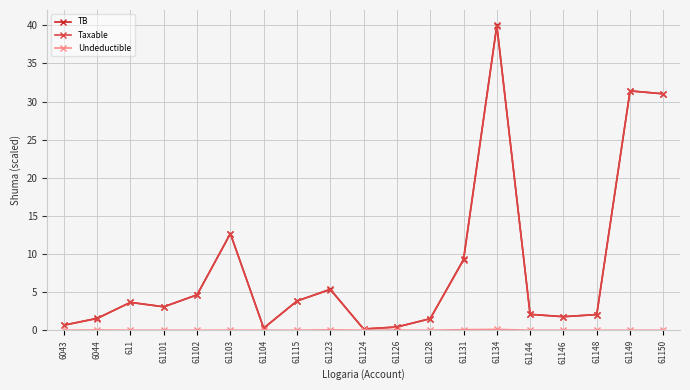

Which series has the widest spread of values?

TB